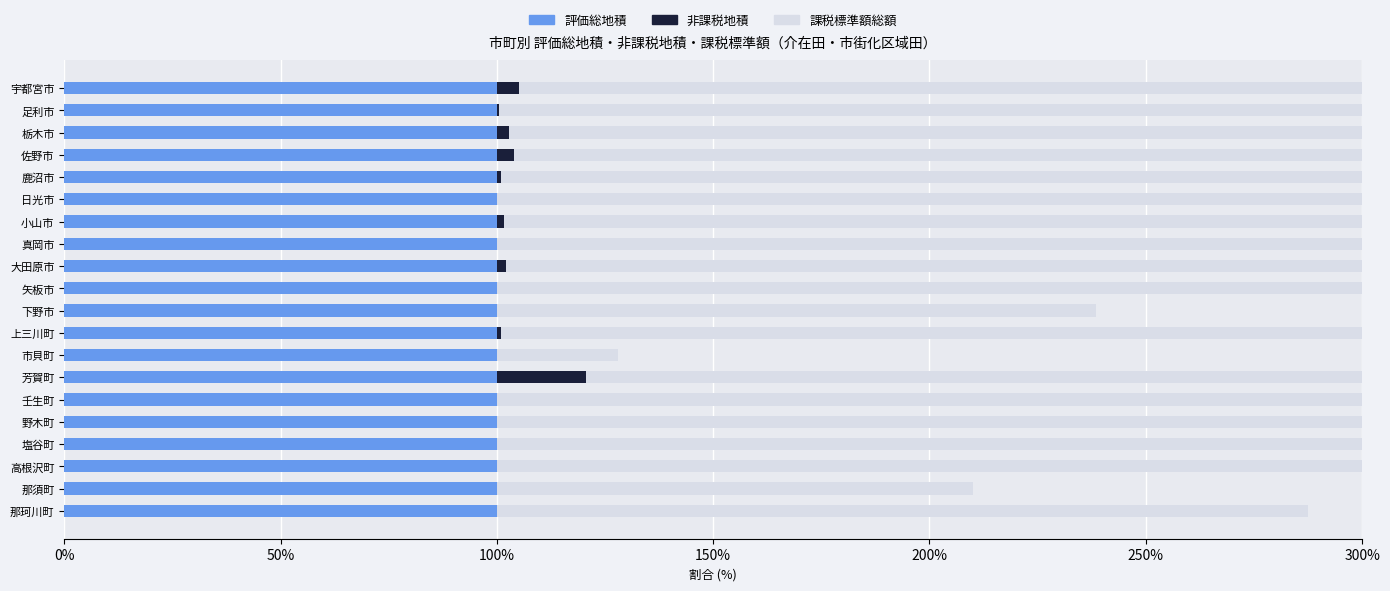

Which series has the largest total across all categories?

課税標準額総額